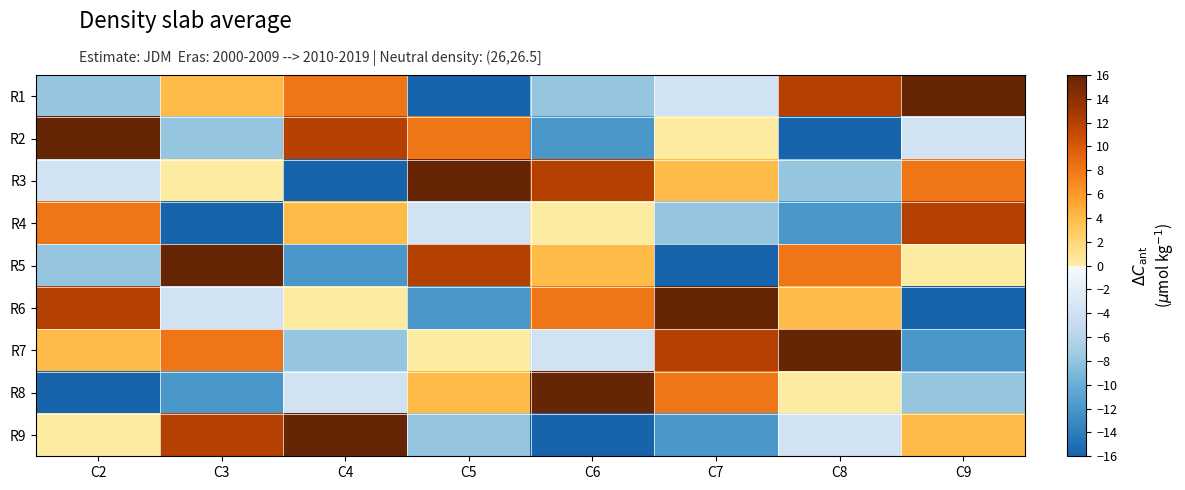

At C9, list the series in order from largest to smallest.

R1, R4, R3, R9, R5, R2, R8, R7, R6